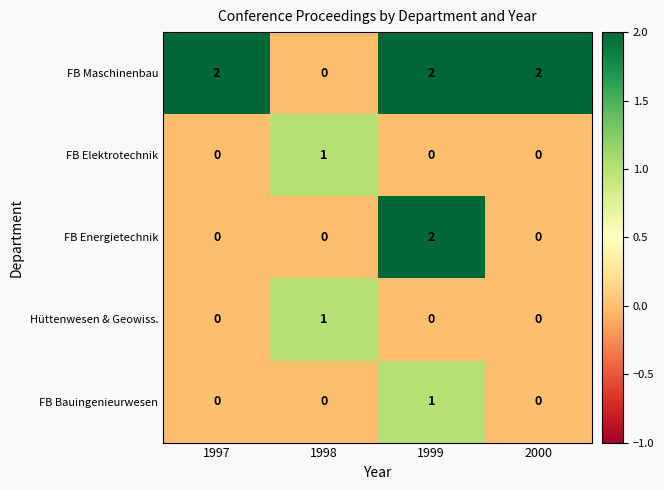

Which series changed the most between 1999 and 2000?

FB Energietechnik